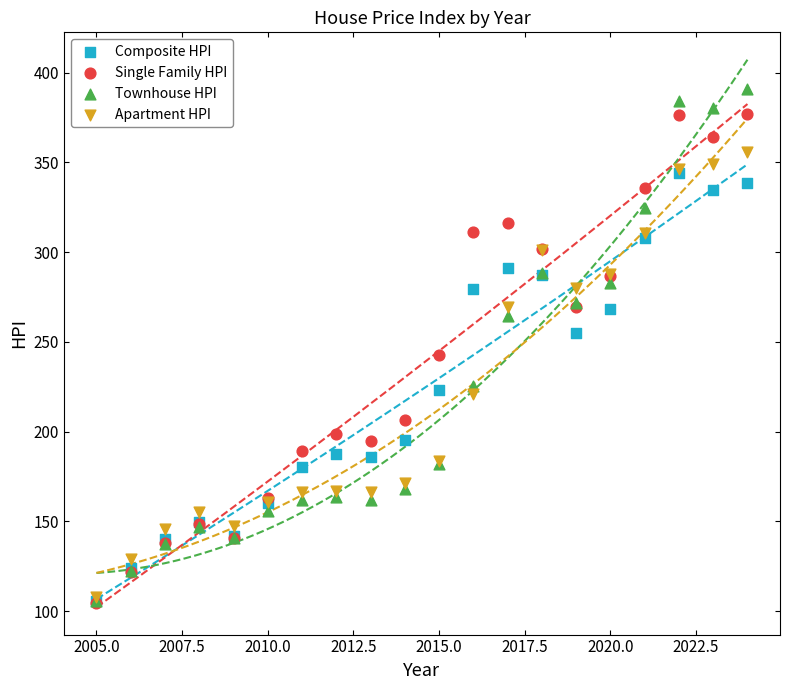

Across all series, what Y value is closest to 247?

242.9